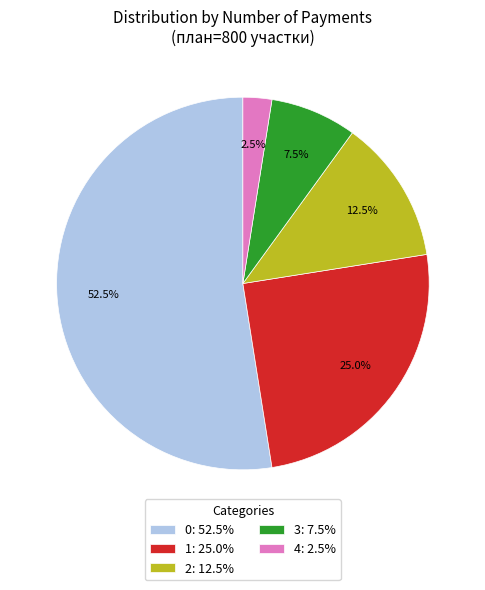

What portion of the pie excludes 0: 52.5%?

47.5%